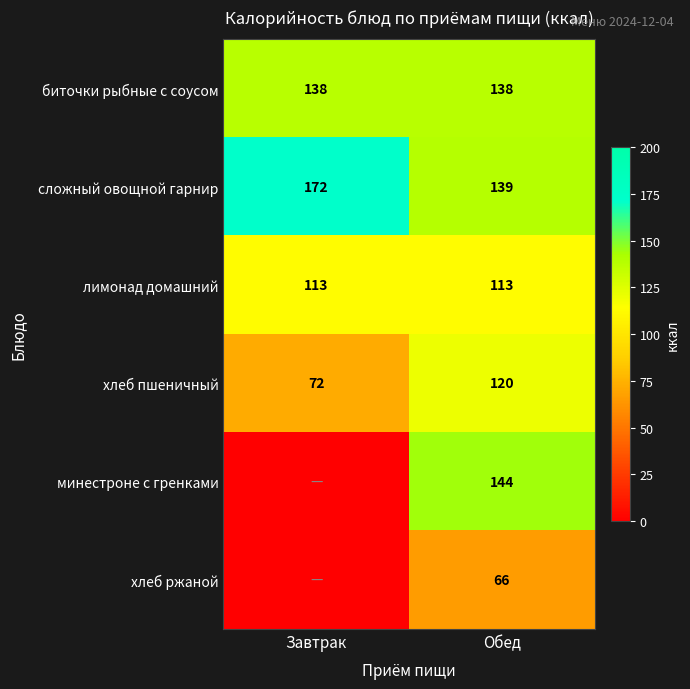

What is the total value across all series at Обед?

720